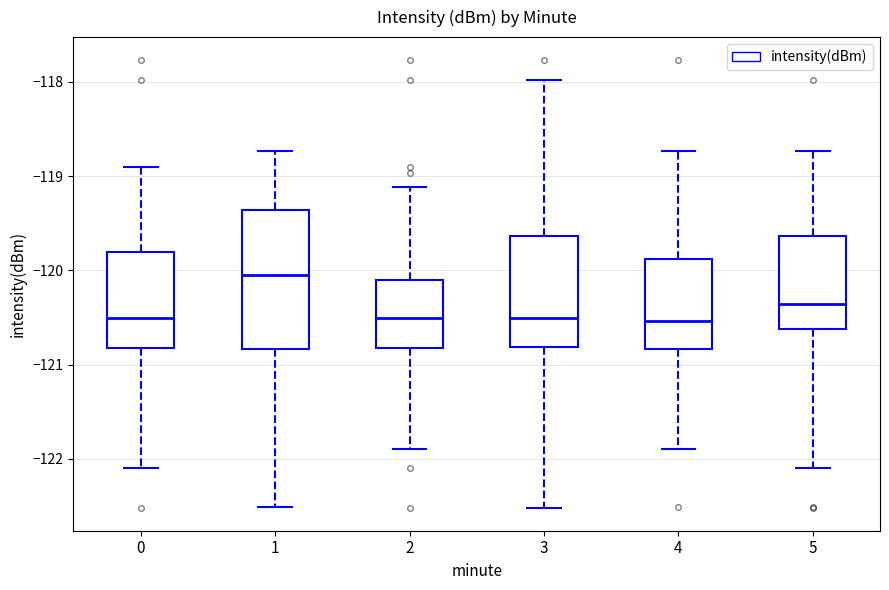

Which box is the tallest, from its lower edge to its upper edge?

1